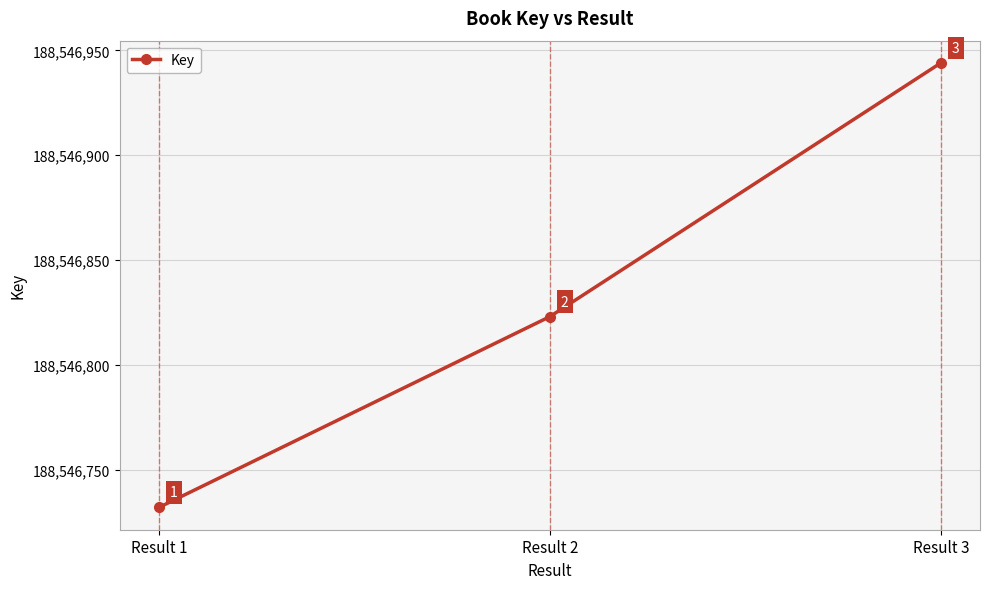

List the labels in order of value, smallest first.

Result 1, Result 2, Result 3